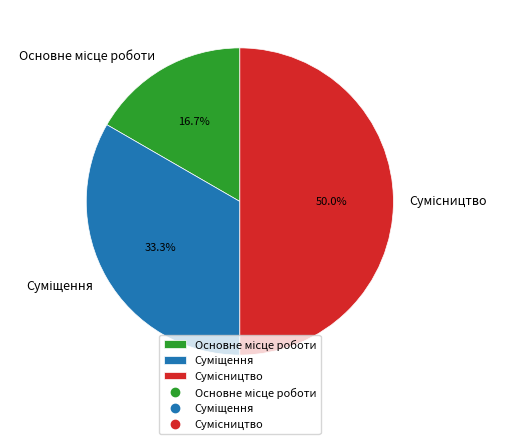

The Сумісництво slice represents 50% of the pie. True or false?

True